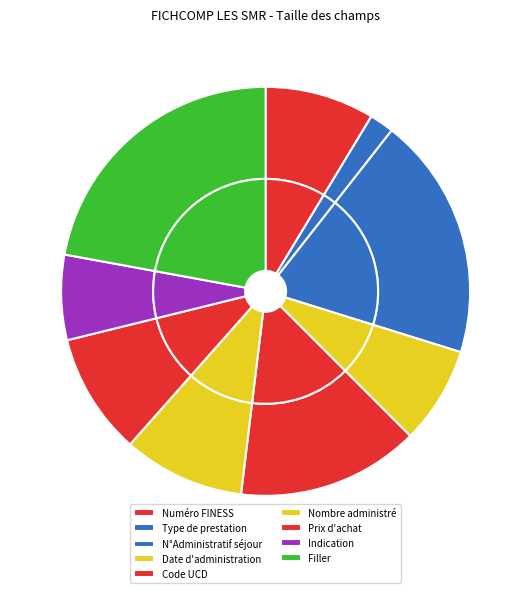

Count the number of slices in the pie.

9